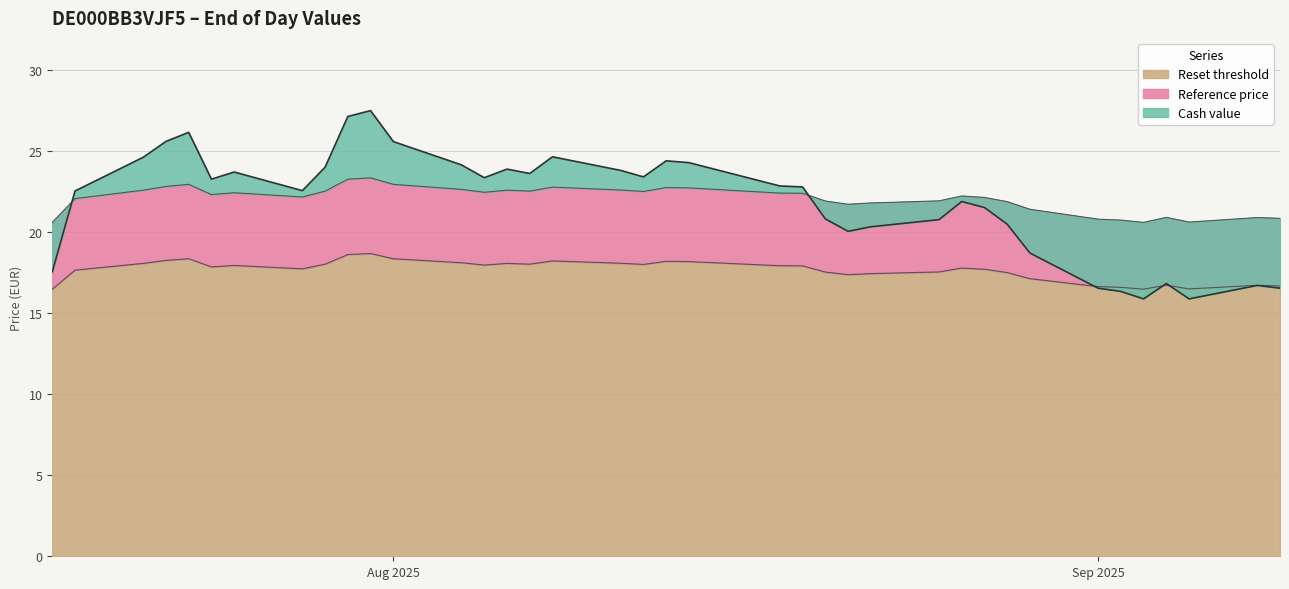

How many interior local peaks does the Reference price series have?

9